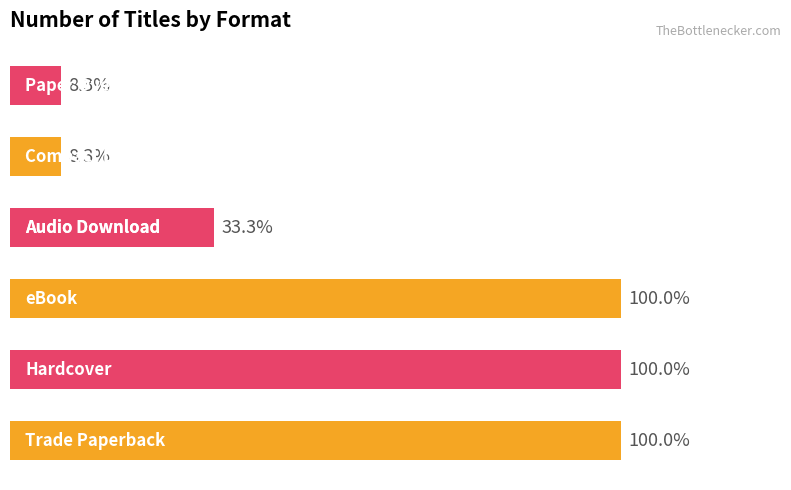

Are the bars grouped side by side (vs. stacked)?

No